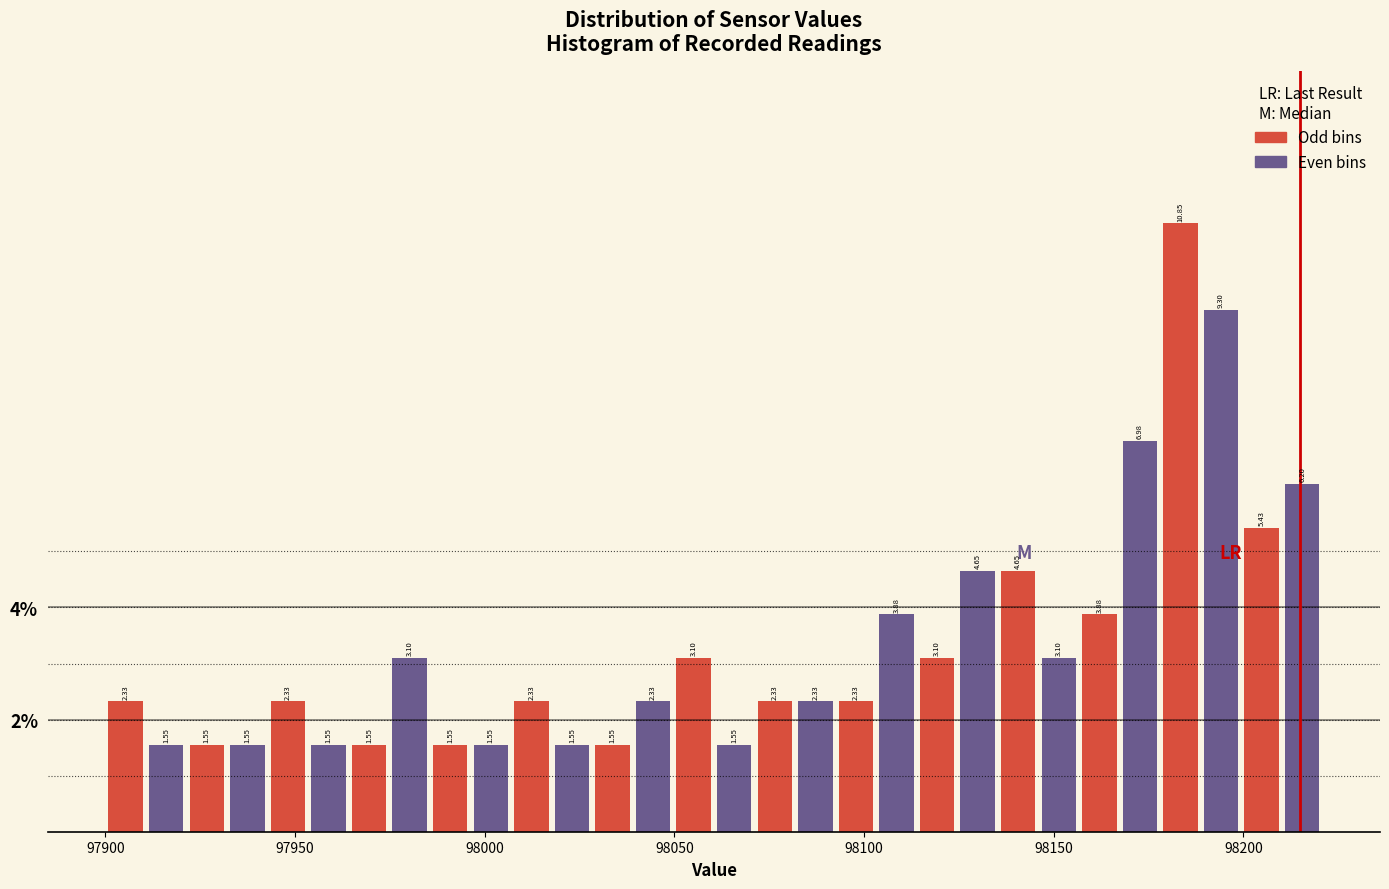

Read against the x-axis, roughly where is the centre of the tallest bar?

98185